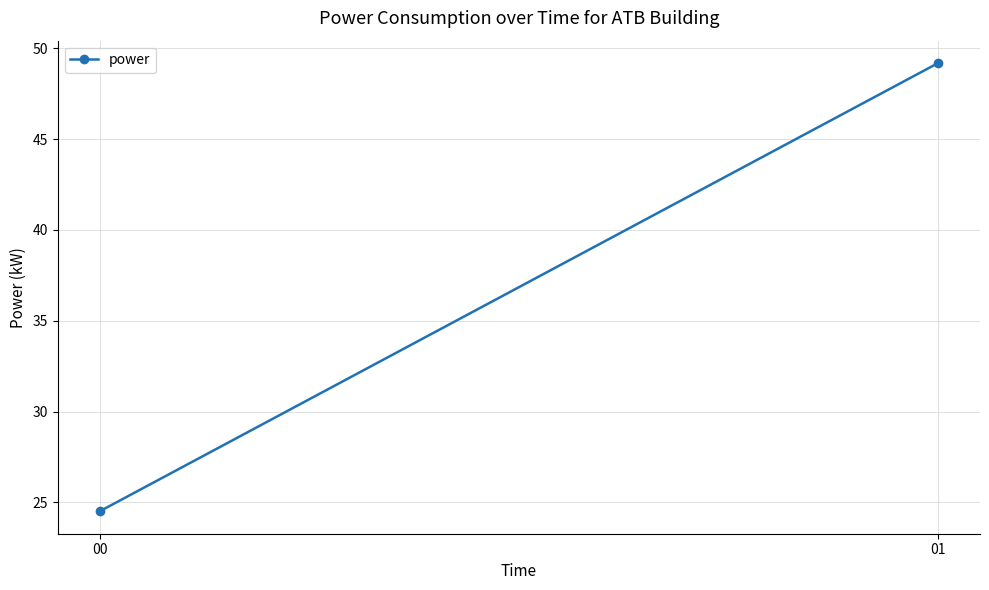

Approximately how many times larger is the value at 00 compared to 01?

0.5